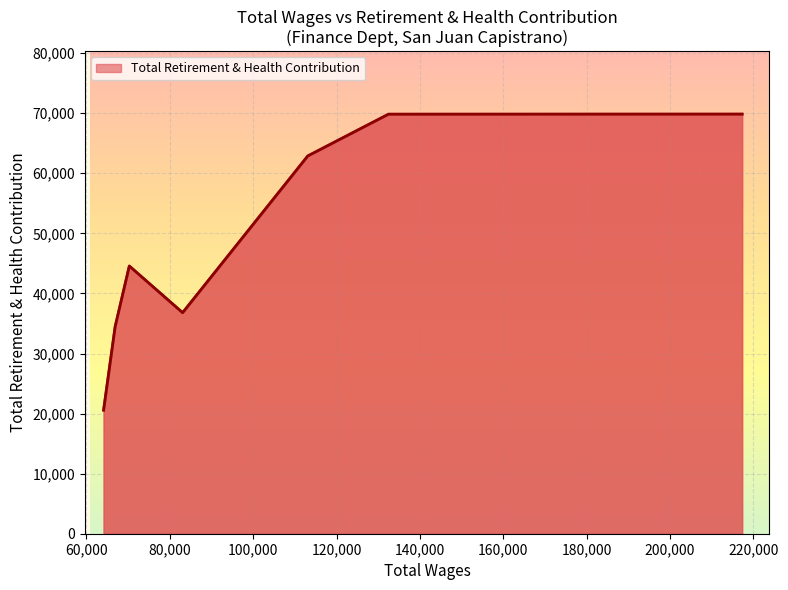

What is the average value?

48422